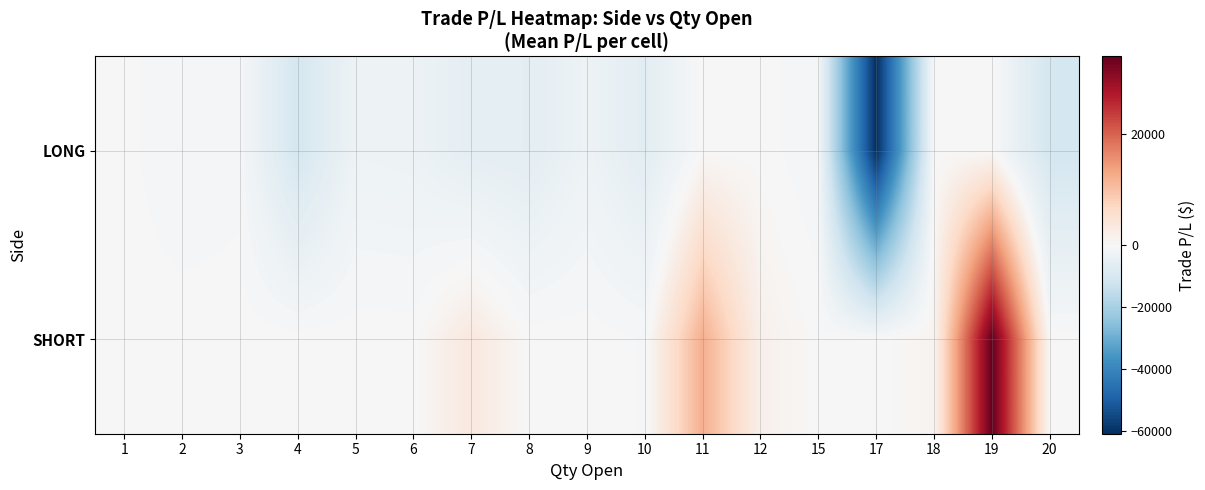

At which category does the chart reach its minimum across all series?

17